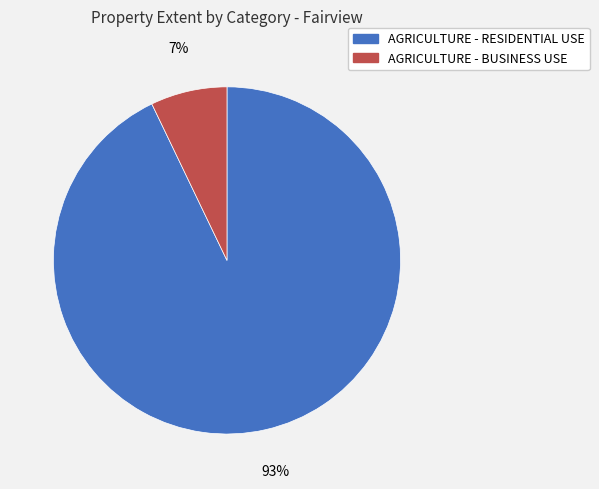

Which category has the smallest portion of the pie?

AGRICULTURE - BUSINESS USE